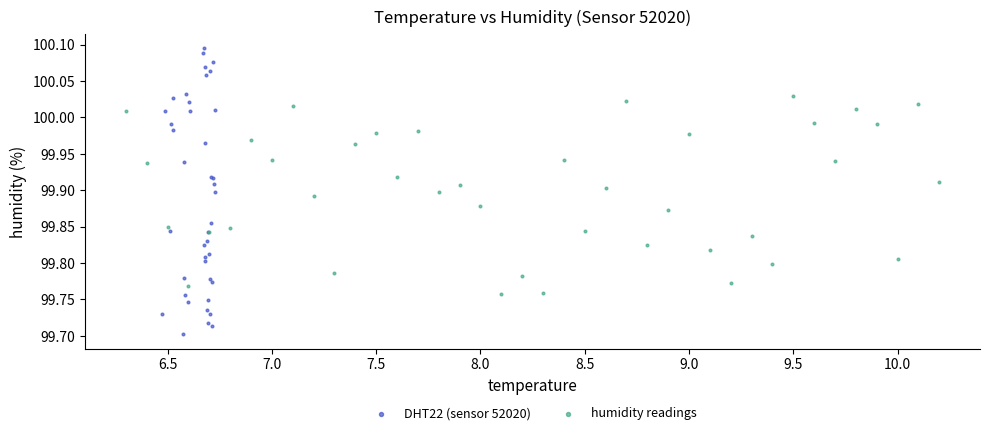

Which series has the widest spread of Y values?

DHT22 (sensor 52020)